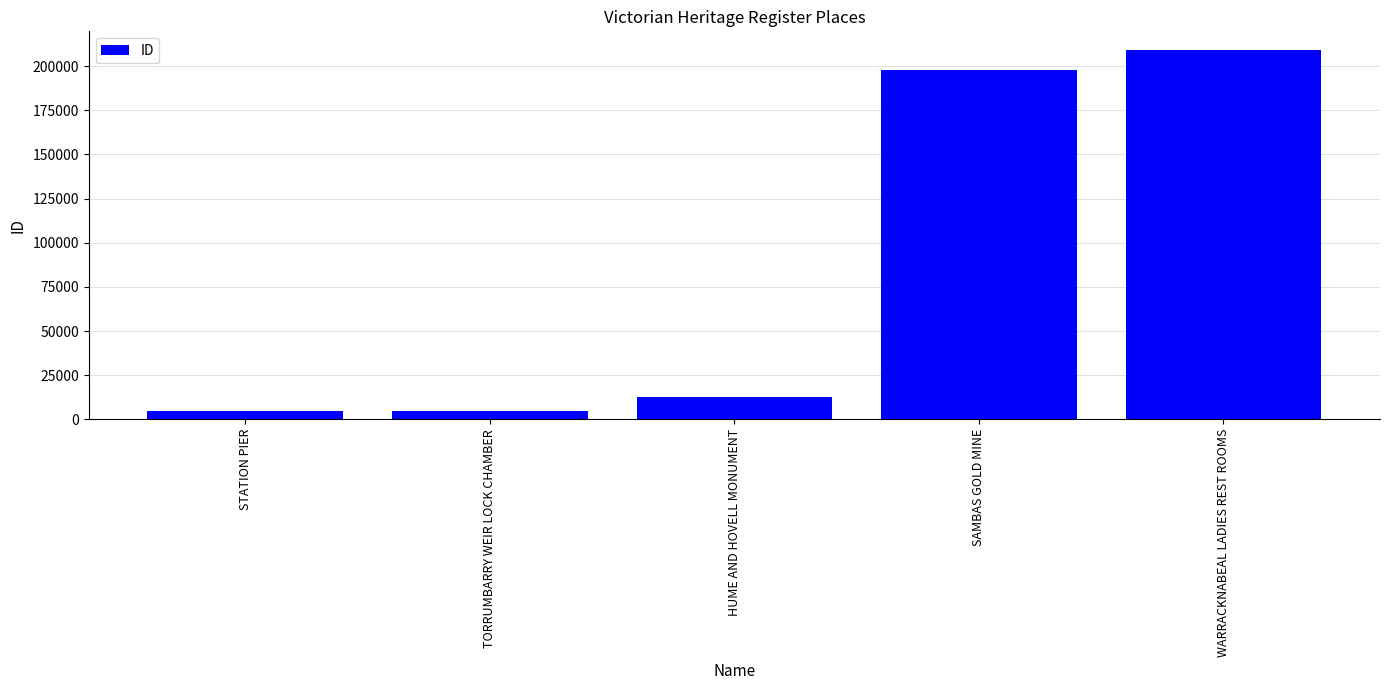

How many values are below 12801?

2